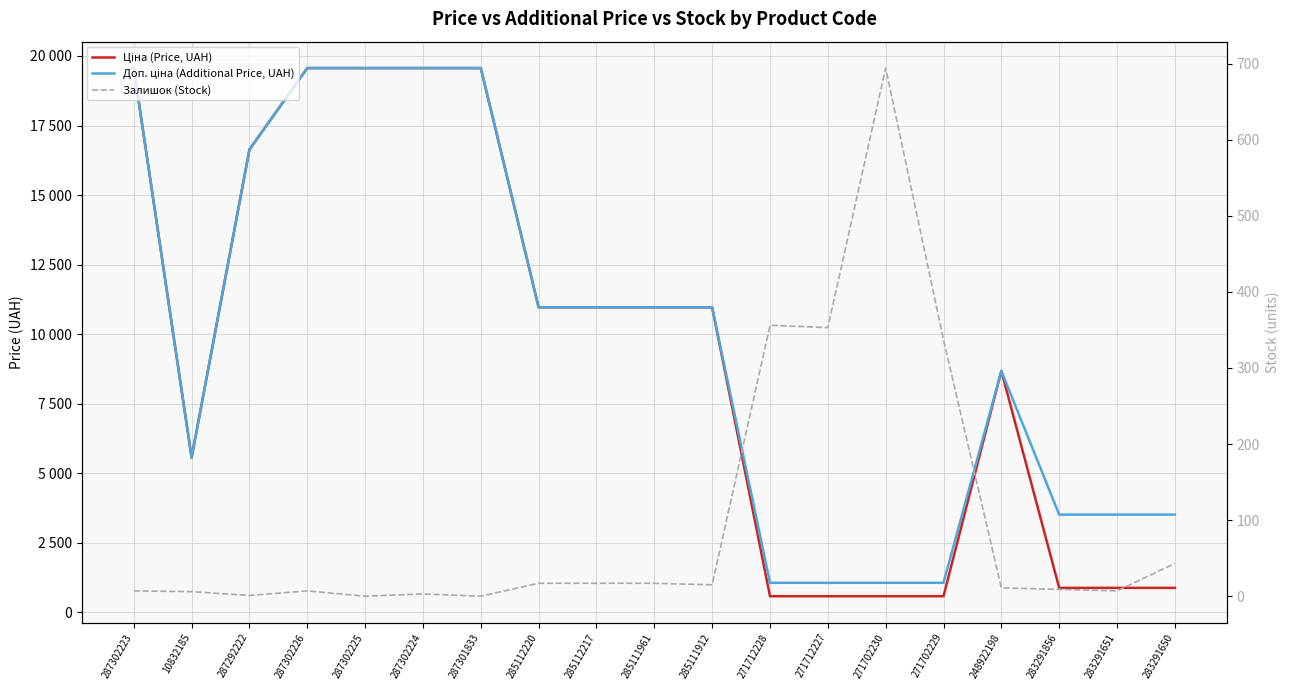

Which category has the highest value in the Залишок (Stock) series?

271702230